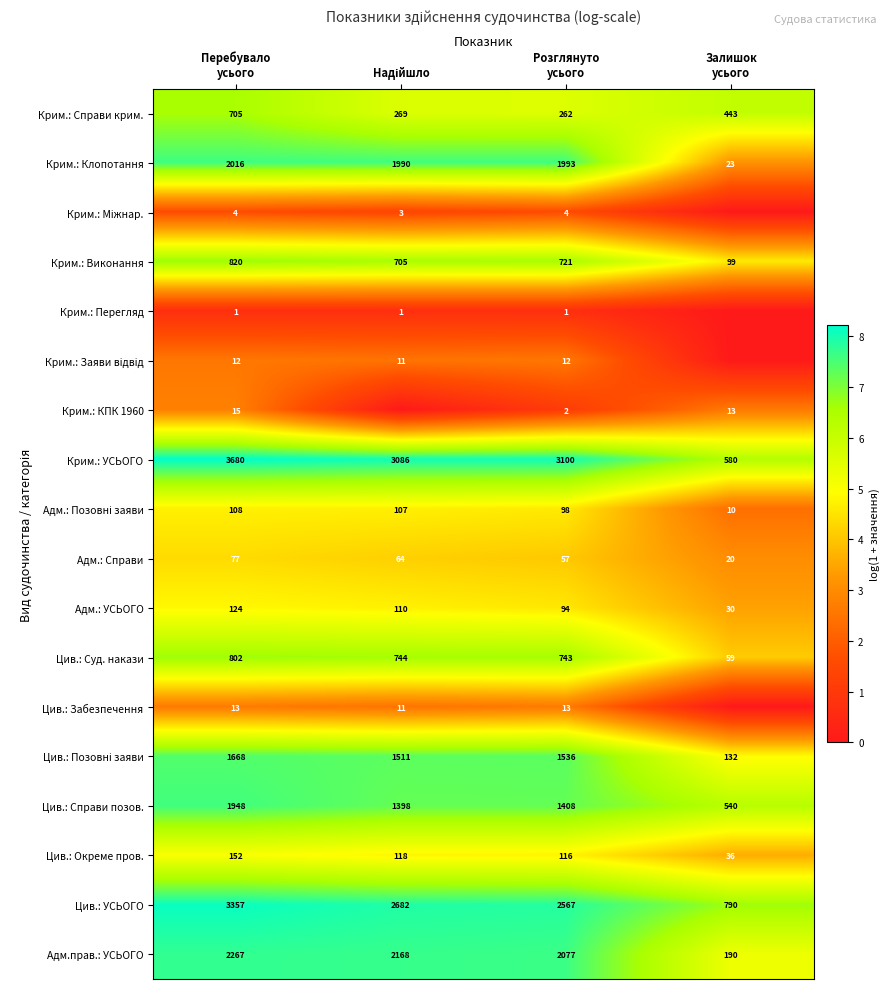

Count the Адм.: УСЬОГО values in the range 94 to 124.

3